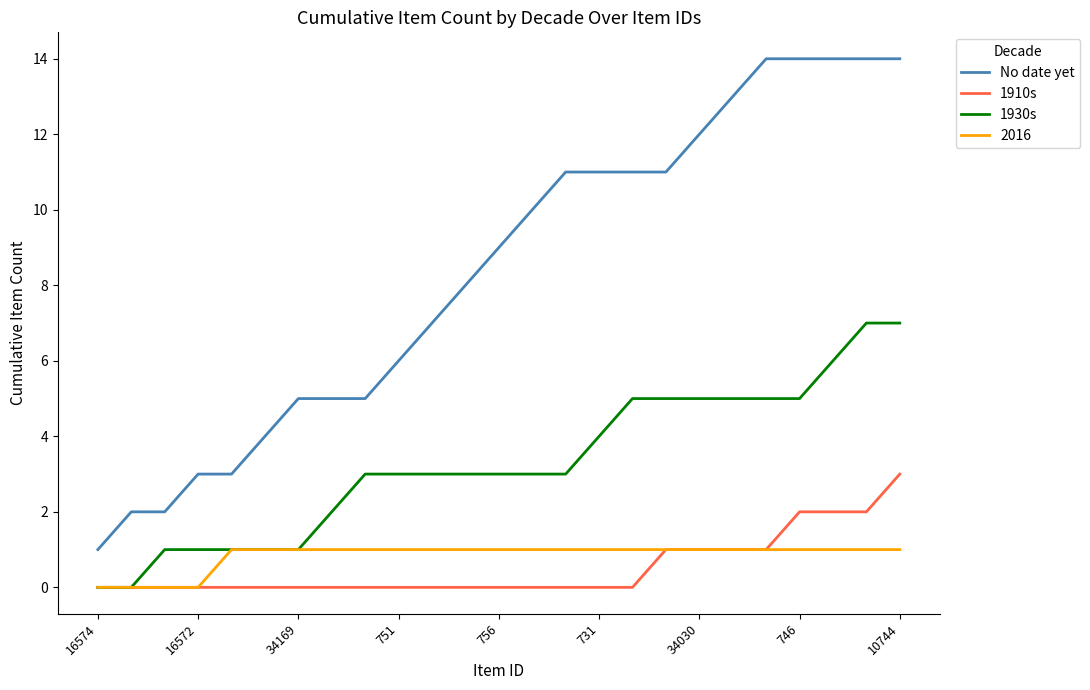

Which series has the largest range (max minus min)?

No date yet